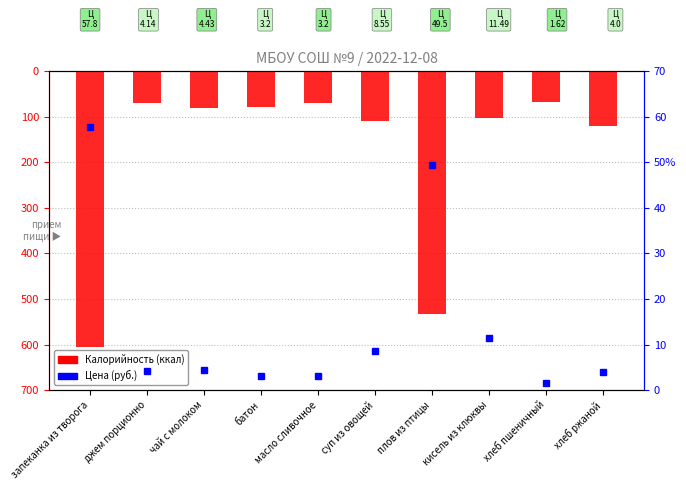

At how many categories does at least one series exceed -155?

10